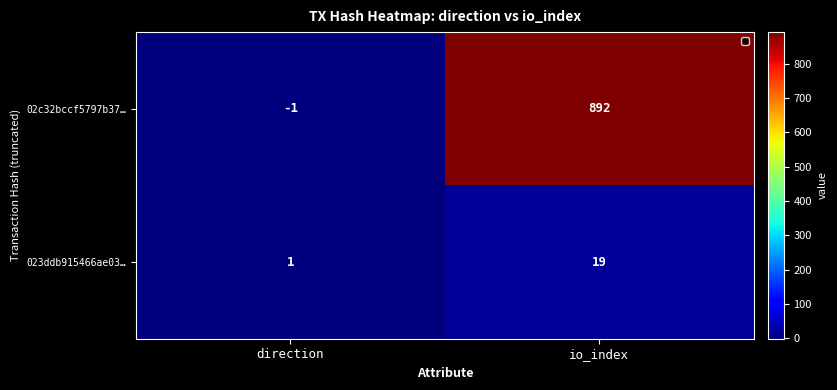

Rank the series by their maximum value, from lowest to highest.

023ddb915466ae03…, 02c32bccf5797b37…